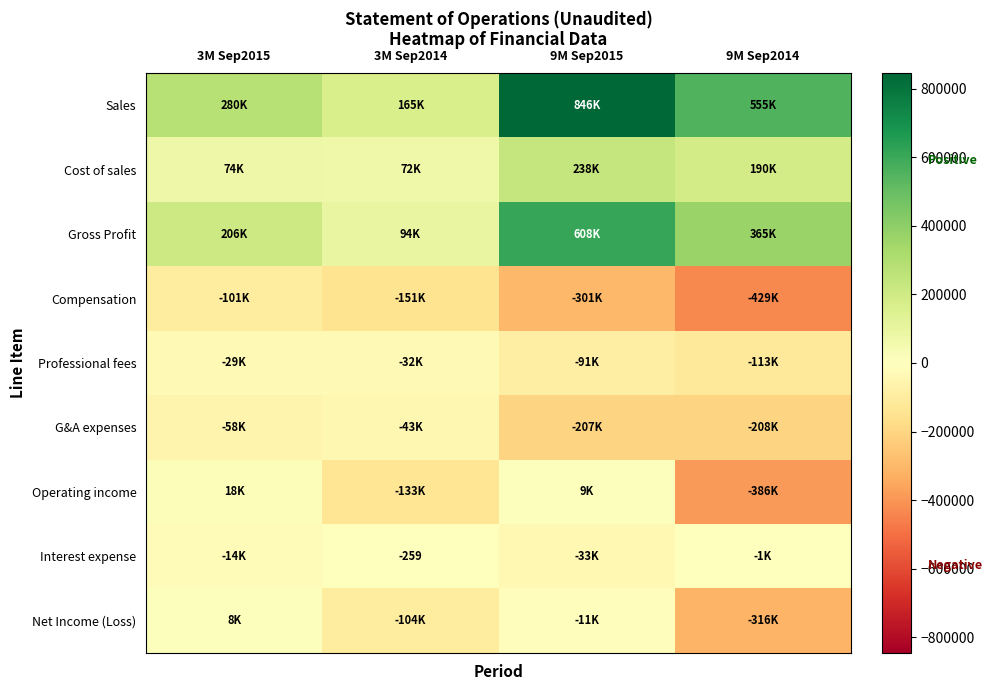

What is the difference between the maximum and minimum values in the Sales series?

680044